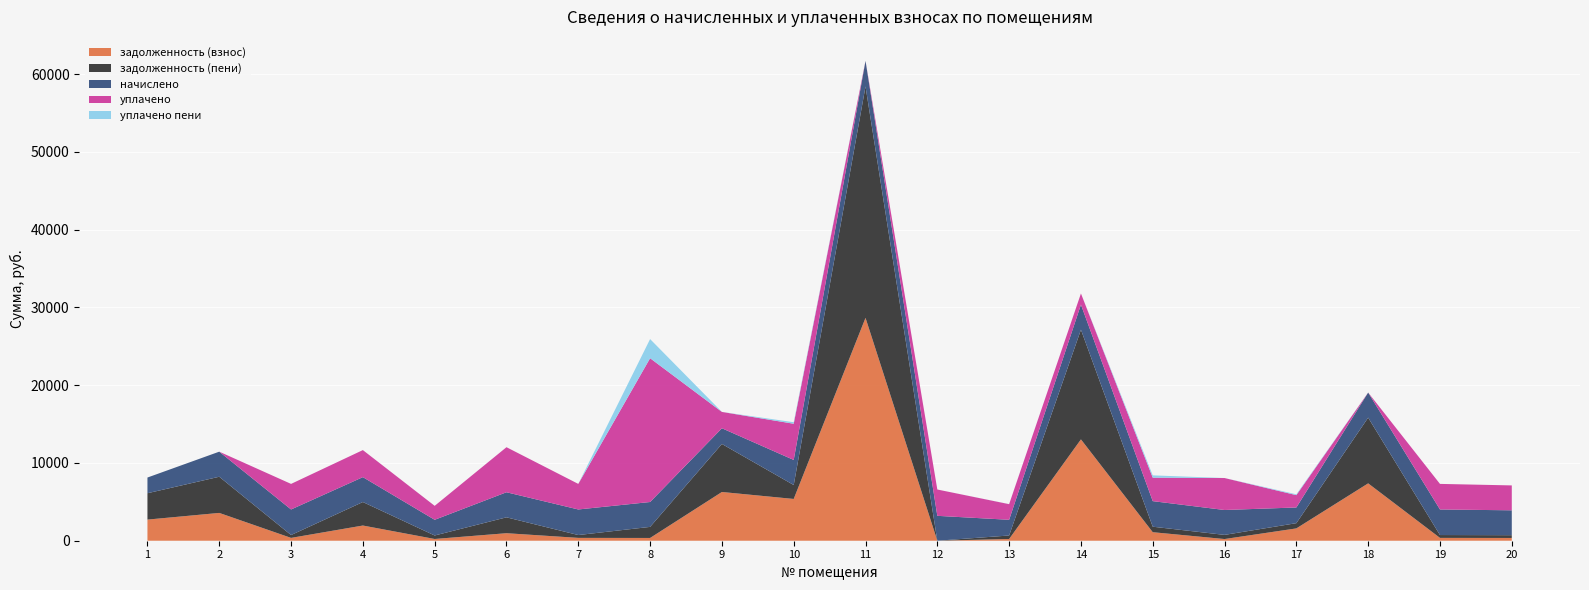

Reading left to right, what are all the values shown in this chart?

задолженность (взнос): 2716.4	3575.5	365.3	1953.8	224.2	966.9	365.3	355.6	6266.3	5371.2	28655.2	0.0	224.2	13029.3	1095.9	217.1	1584.5	7375.4	365.3	355.6
задолженность (пени): 3389.1	4650.0	365.3	3020.5	448.5	2041.3	365.3	1422.2	6174.6	1790.6	29751.1	0.0	448.4	14103.8	706.1	533.1	672.8	8449.9	365.3	355.6
начислено: 2018.2	3223.3	3287.7	3199.9	2018.2	3223.3	3287.7	3199.9	2018.2	3223.3	3287.7	3199.9	2018.2	3223.3	3287.7	3199.9	2018.2	3223.3	3287.7	3199.9
уплачено: 0.0	0.0	3287.7	3479.0	1794.0	5792.2	3287.7	18487.7	2101.1	4655.0	0.0	3384.3	2010.7	1432.6	3019.1	4110.9	1584.5	0.0	3287.7	3199.9
уплачено пени: 0.0	0.0	0.0	0.0	0.0	0.0	0.0	2461.4	0.0	197.0	0.0	0.0	8.1	0.0	293.9	0.0	109.0	0.0	0.0	0.0